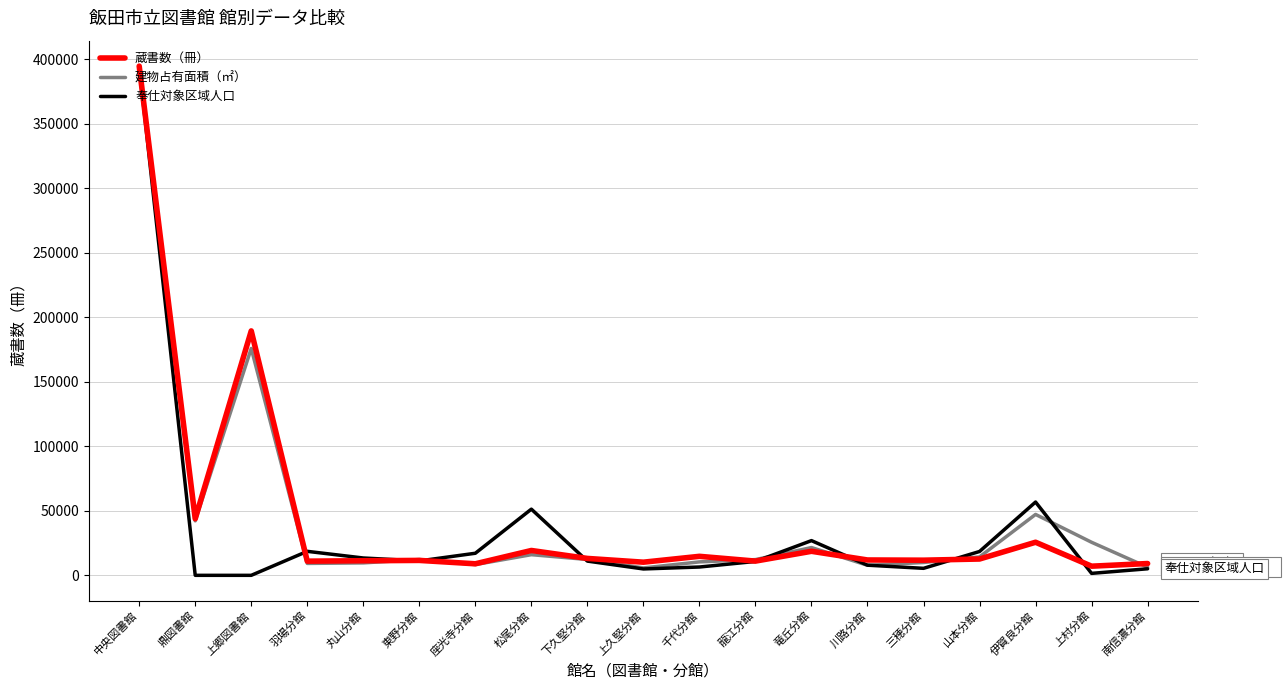

In 蔵書数（冊）, how many points are lower than both neighbors (excluding endpoints)?

7